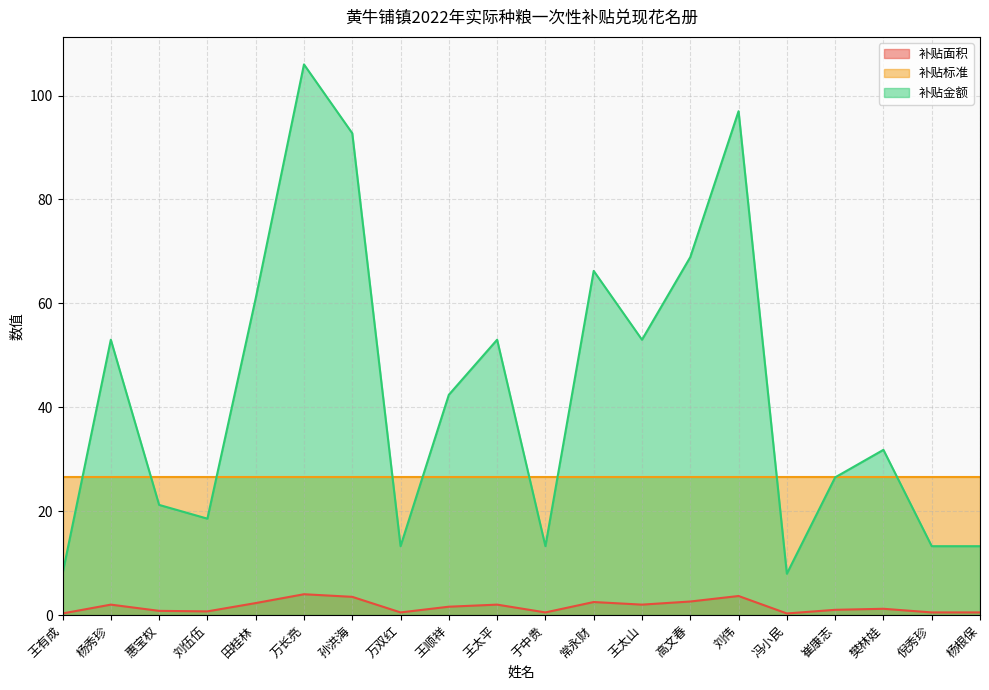

At which label does 补贴金额 first exceed 42?

杨秀珍